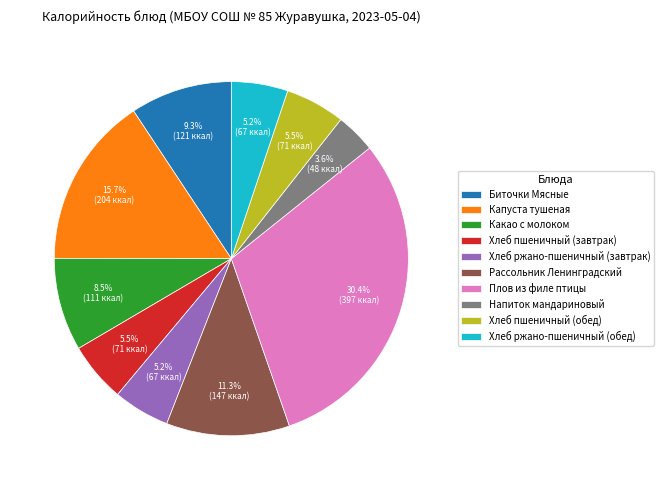

To the nearest percent, what is the combined percentage of Плов из филе птицы and Хлеб пшеничный (завтрак)?

36%